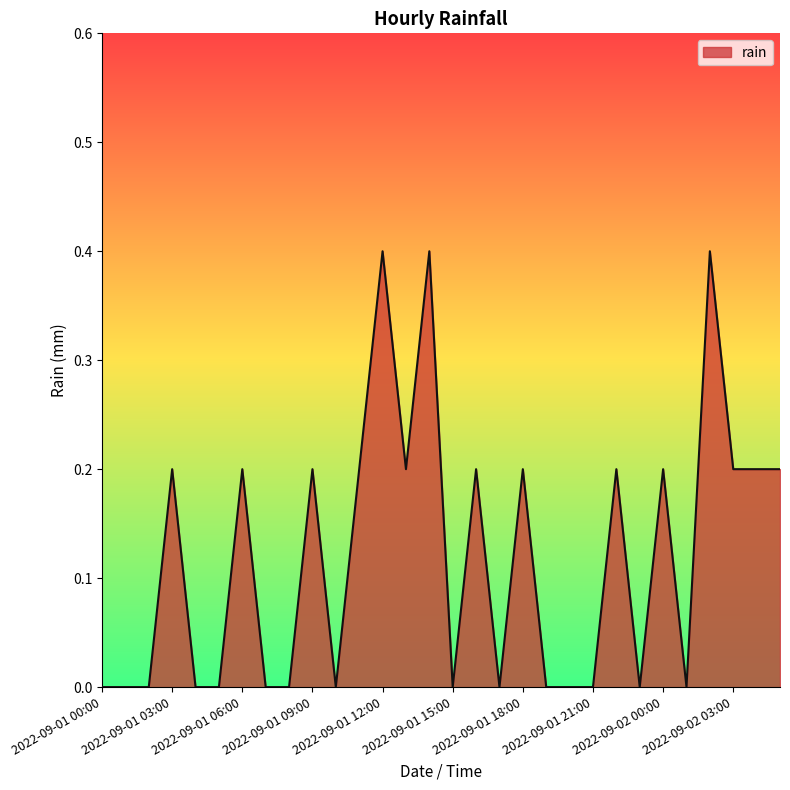

What is the maximum value shown in the chart?

0.4